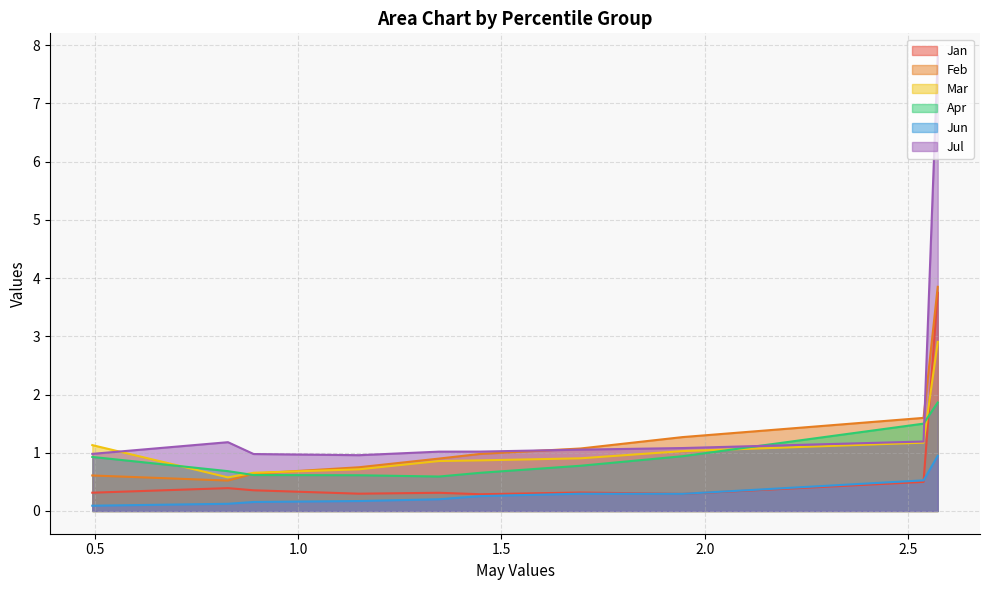

The Jun series shows 0.9 at pct05. True or false?

True